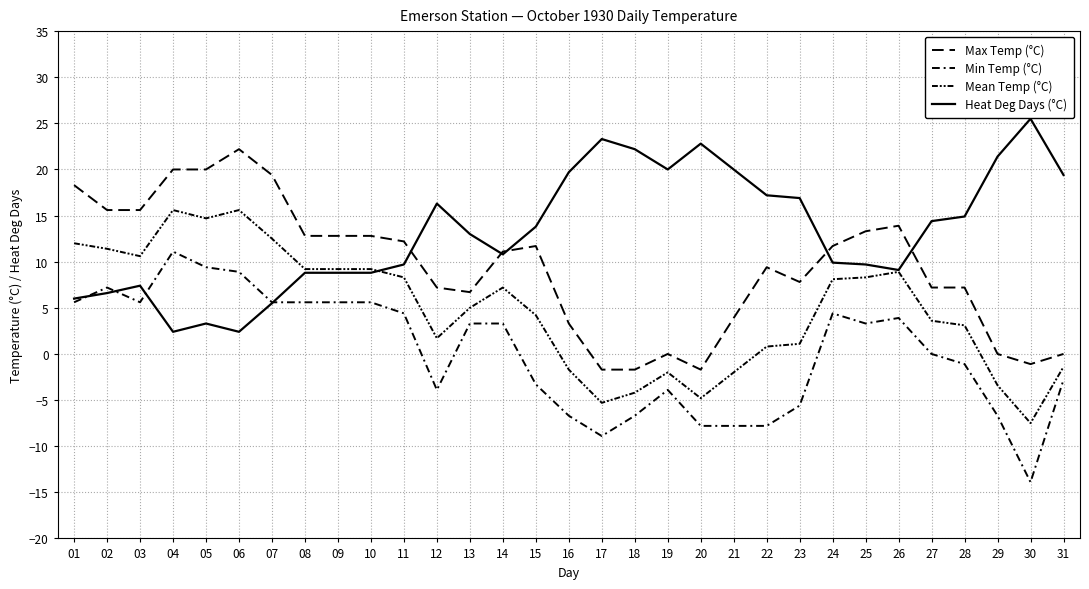

Does the chart display data point markers on the line(s)?

No